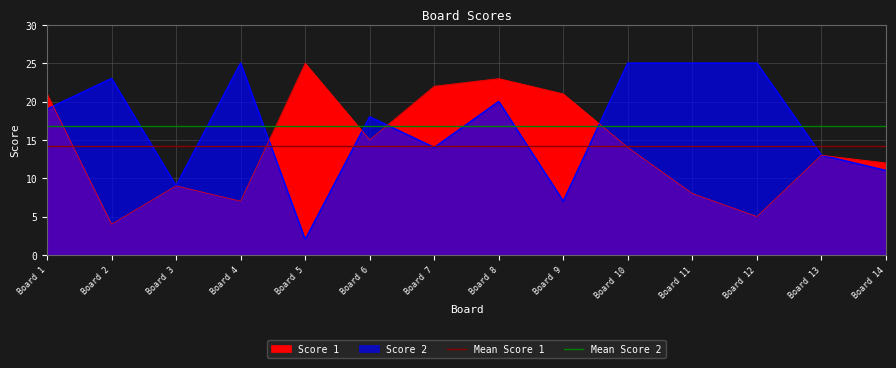

How many lines are shown in the chart?

2